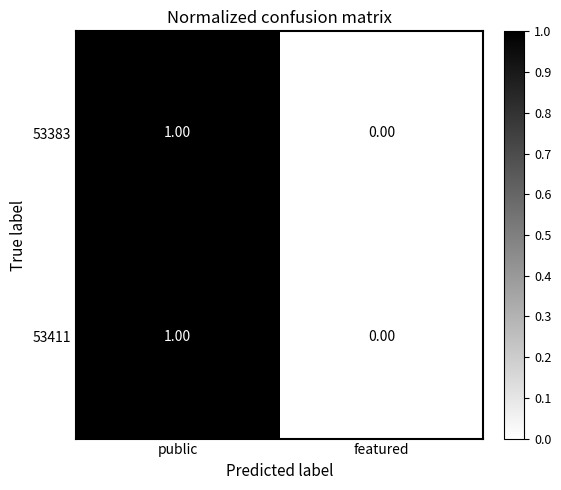

At which label does 53411 reach its peak?

public